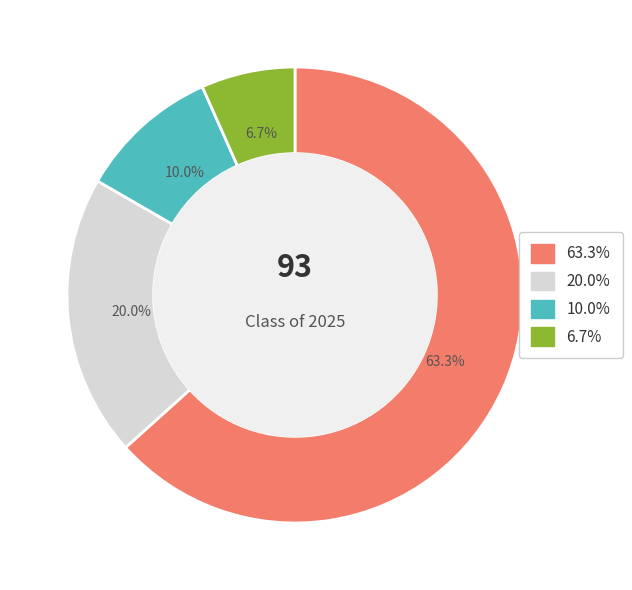

Is there a majority slice in this chart?

Yes